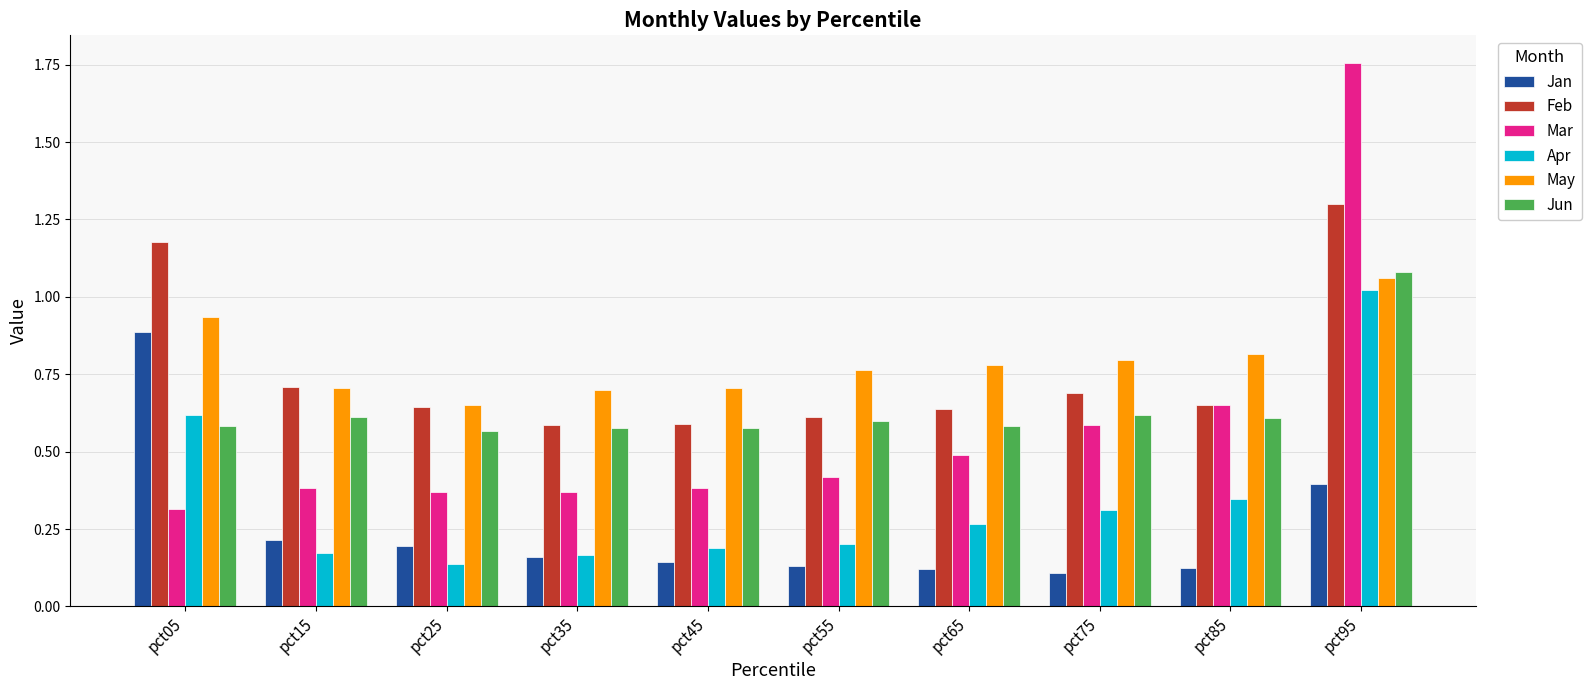

What are all the series names shown in the legend?

Jan, Feb, Mar, Apr, May, Jun